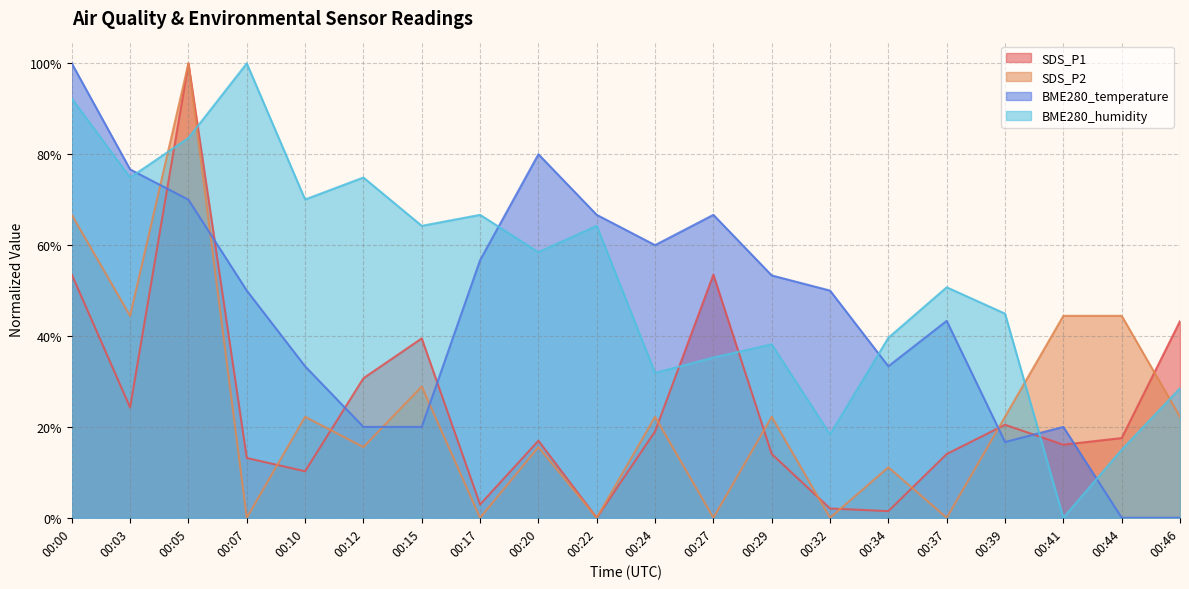

Between 00:27 and 00:29, which series saw the biggest shift?

SDS_P1